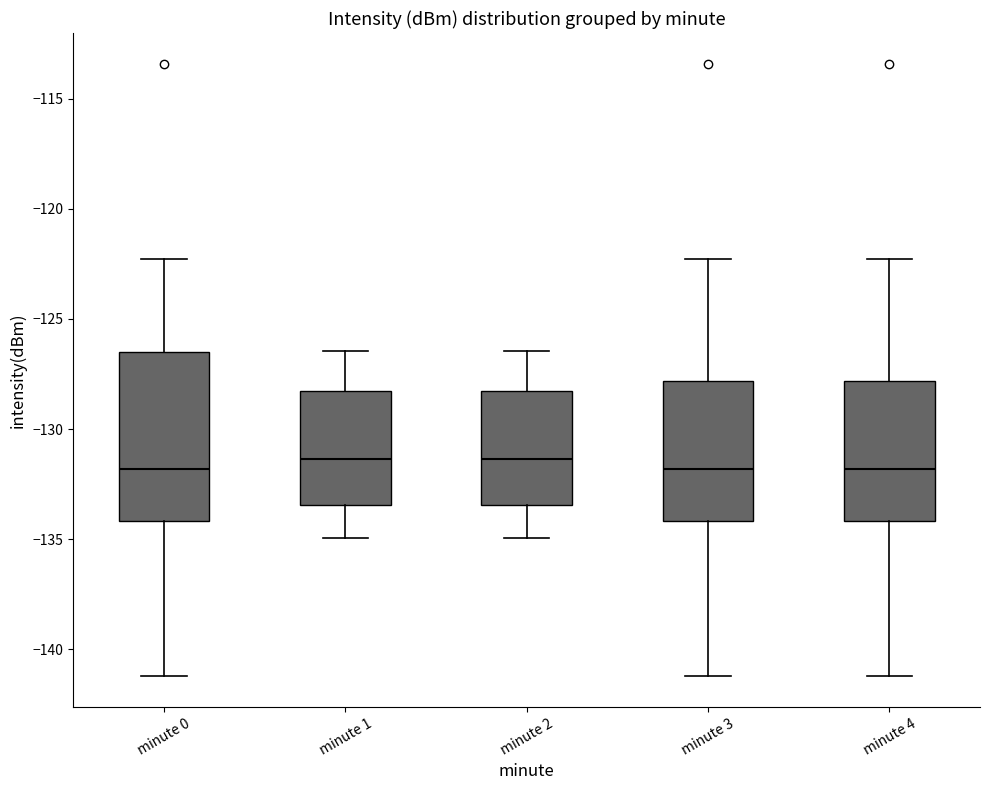

Reading left to right, read every box against the y-axis: the position of its median line, the range the box covers, and the ends of its whiskers. The values are not printed on the chart, so give them approximately, as read against the axis.

minute 0: median -132.0, box -134.0 to -126.5, whiskers -141.0 to -122.5
minute 1: median -131.5, box -133.5 to -128.5, whiskers -135.0 to -126.5
minute 2: median -131.5, box -133.5 to -128.5, whiskers -135.0 to -126.5
minute 3: median -132.0, box -134.0 to -128.0, whiskers -141.0 to -122.5
minute 4: median -132.0, box -134.0 to -128.0, whiskers -141.0 to -122.5